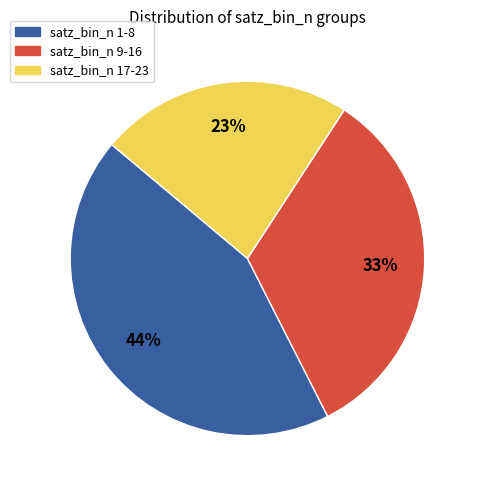

To the nearest percent, what is the difference between the largest and smallest slice percentages?

21%